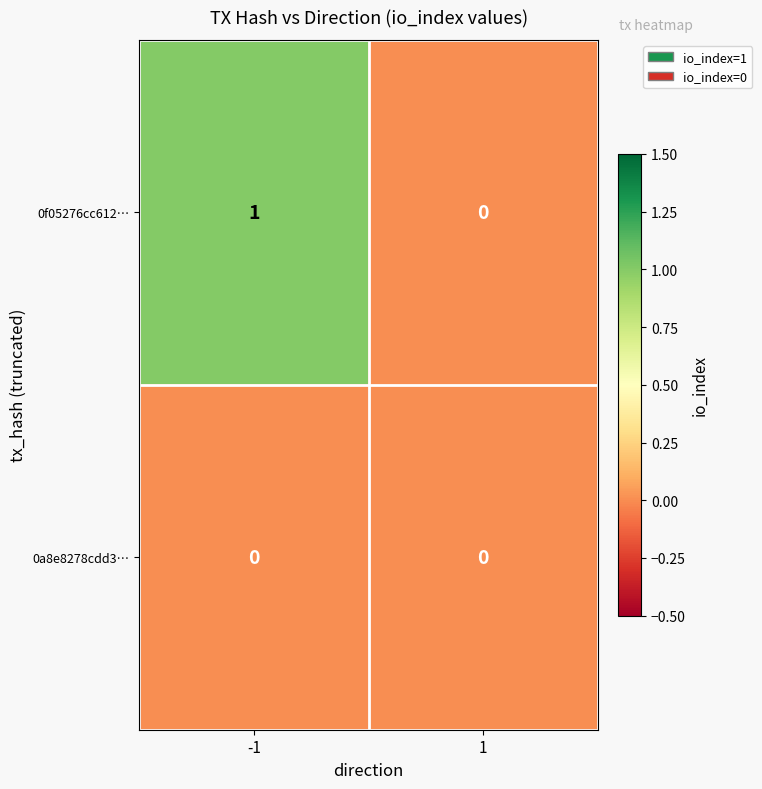

Reading left to right, what are all the values shown in this chart?

0f05276cc612…: 1	0
0a8e8278cdd3…: 0	0